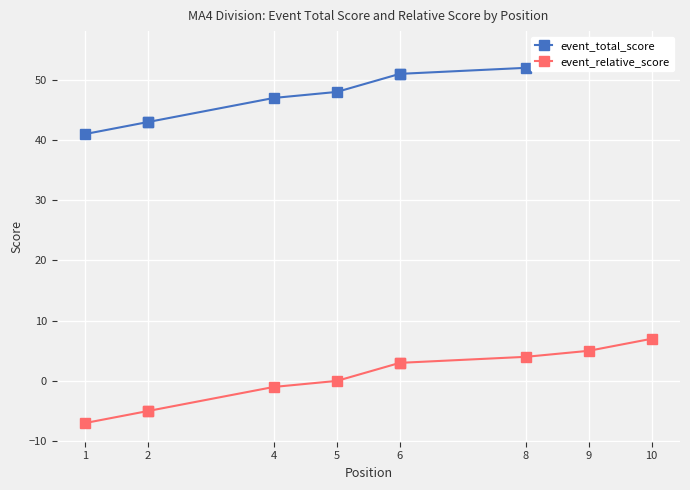

What is the maximum value shown in the chart?

55